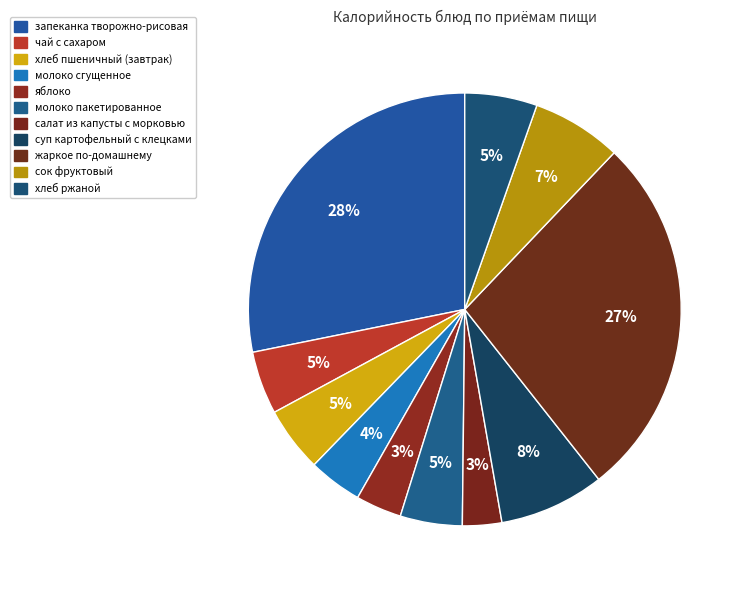

Does any single category account for the majority?

No